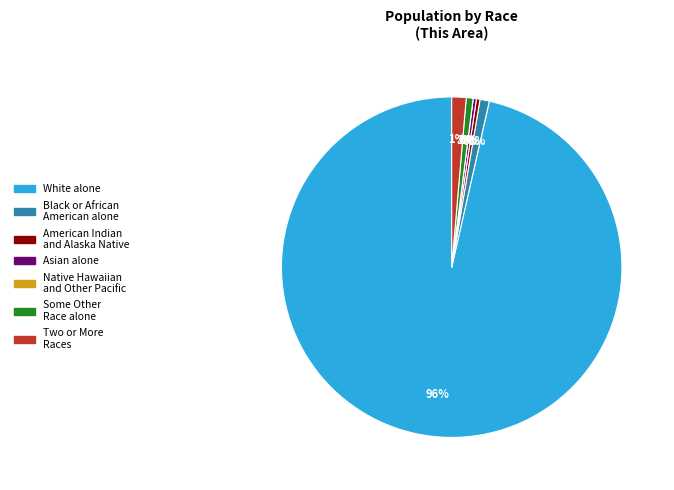

The Native Hawaiian and Other Pacific Islander slice represents 9% of the pie. True or false?

False